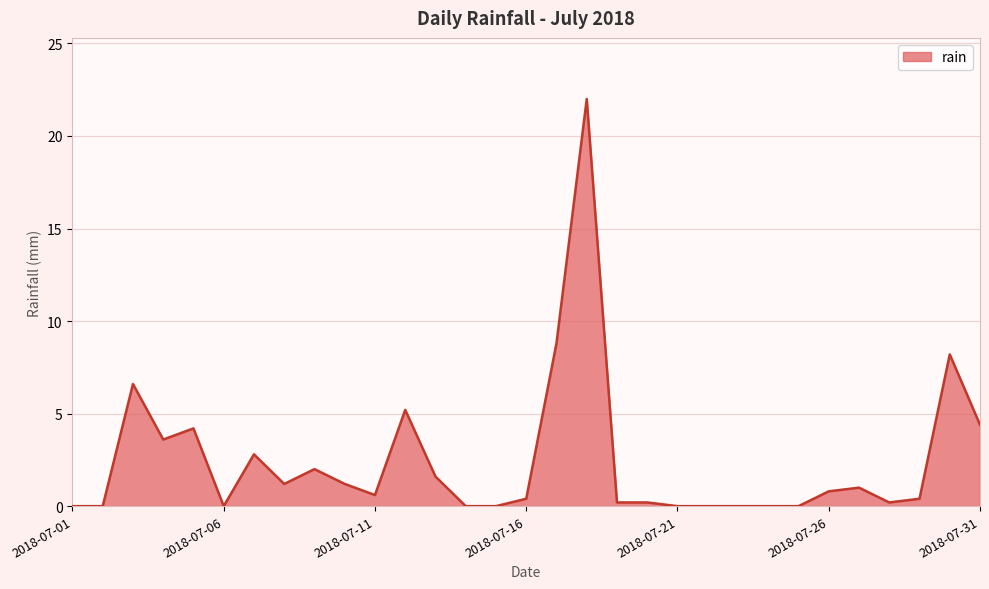

What is the difference between the maximum and minimum values?

22.0